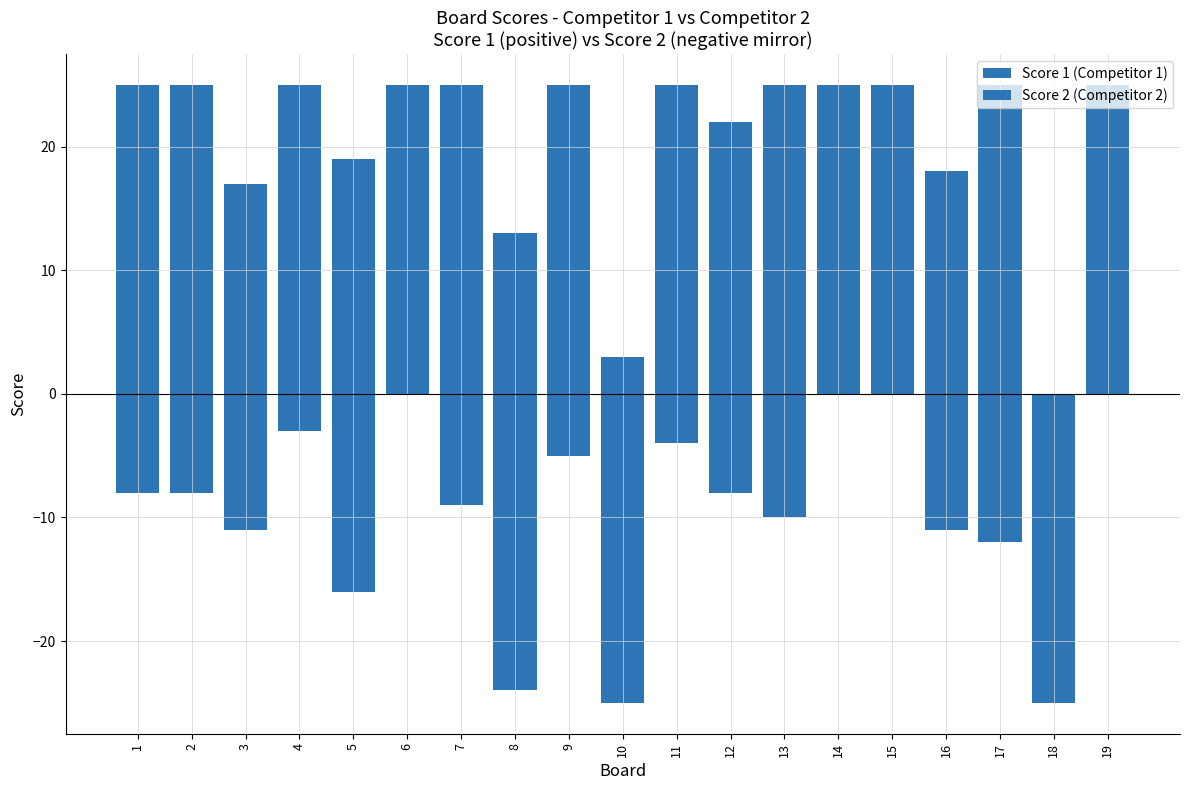

What is the difference between the second highest and minimum values in the Score 1 (Competitor 1) series?

25